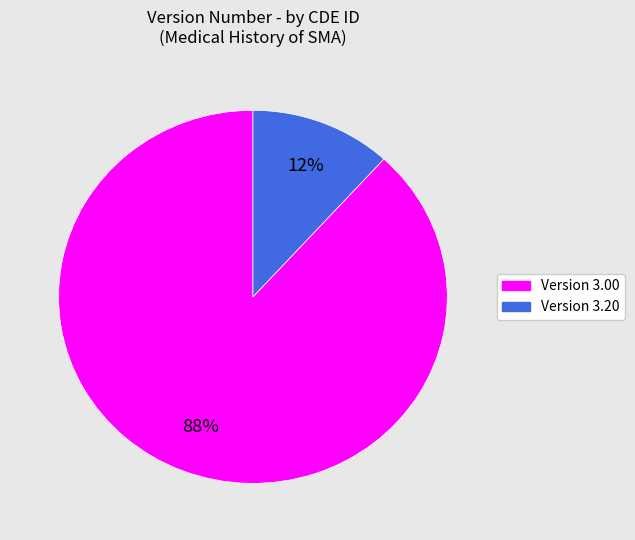

Is there a majority slice in this chart?

Yes